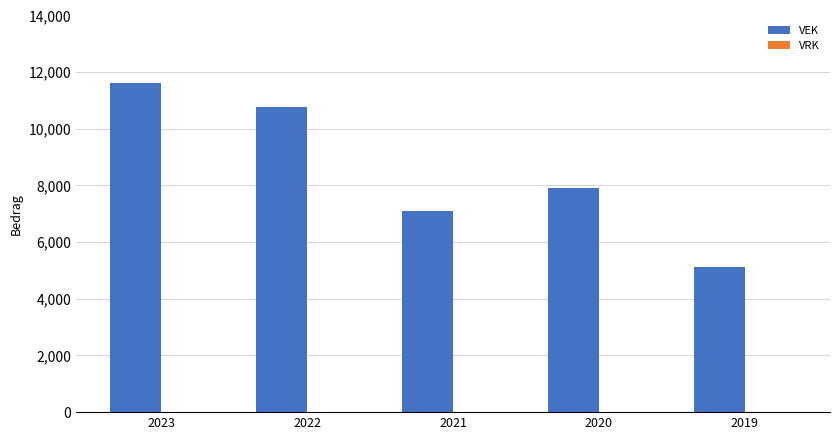

What is the value of the 5th bar from the left?

5108